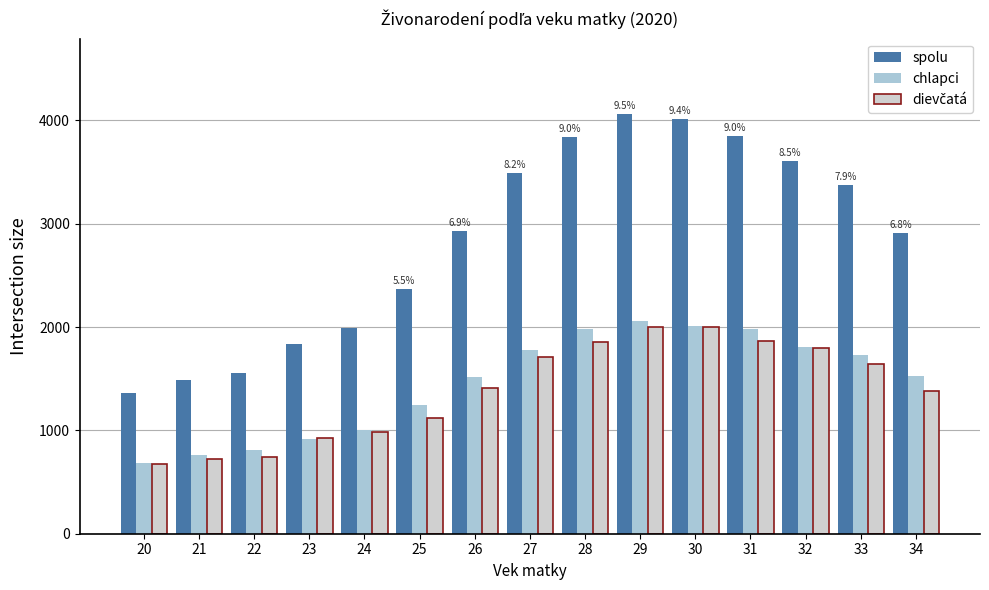

What is the total value across all series at 30?

8028